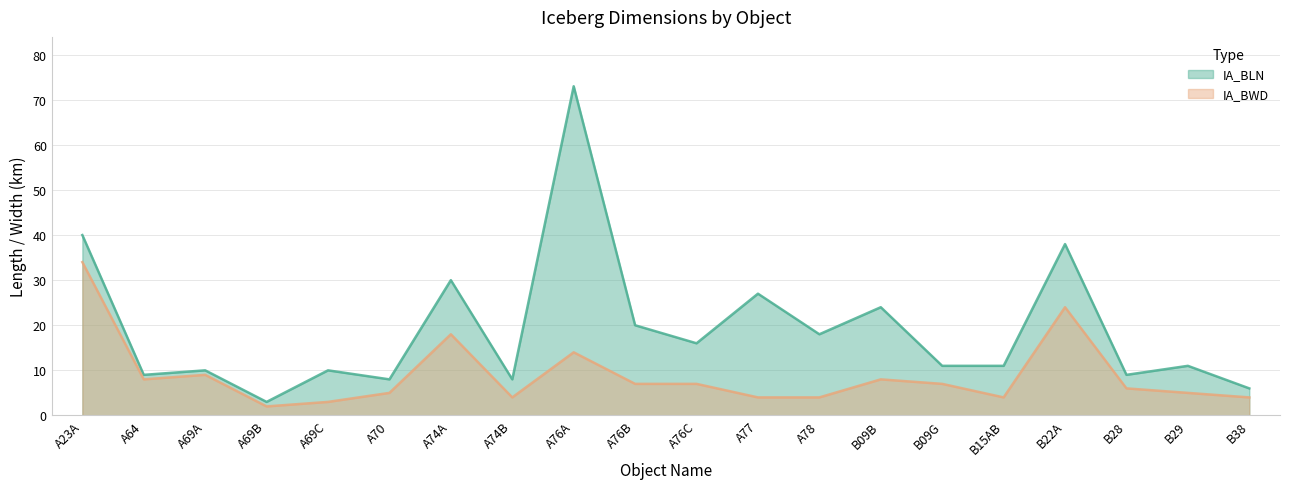

True or false: IA_BWD has more than 1 interior local peaks.

True